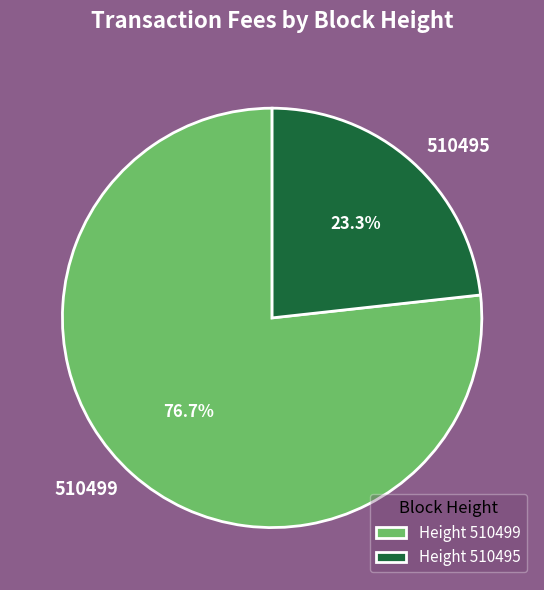

To the nearest percent, what is the difference between the largest and smallest slice percentages?

53%